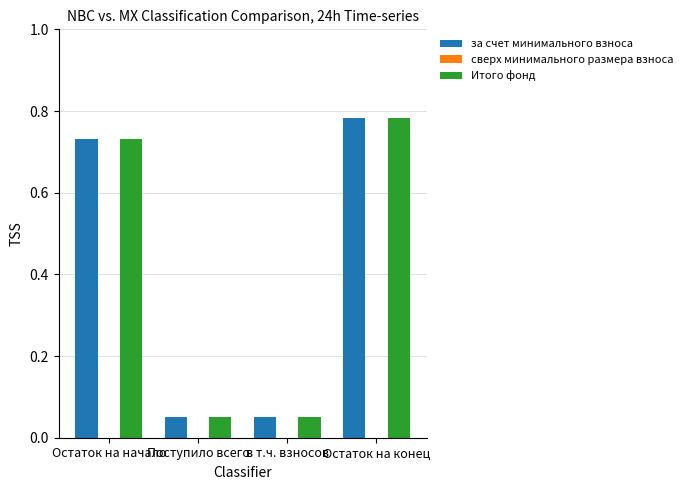

What is the total value across all series at Остаток на конец?

1.6